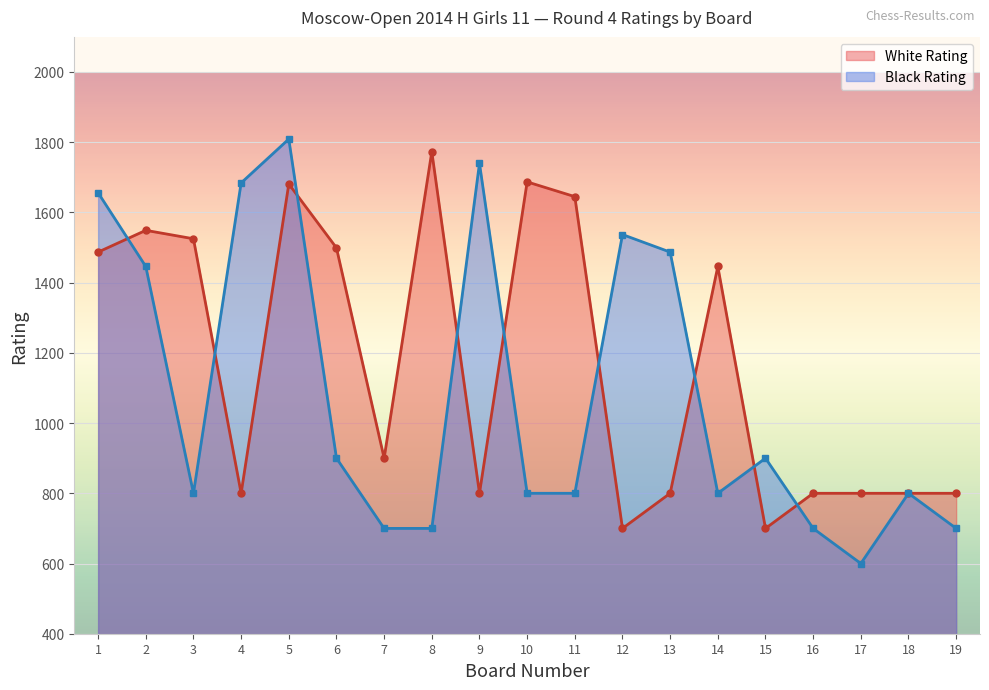

Which label corresponds to the smallest value in the chart?

17